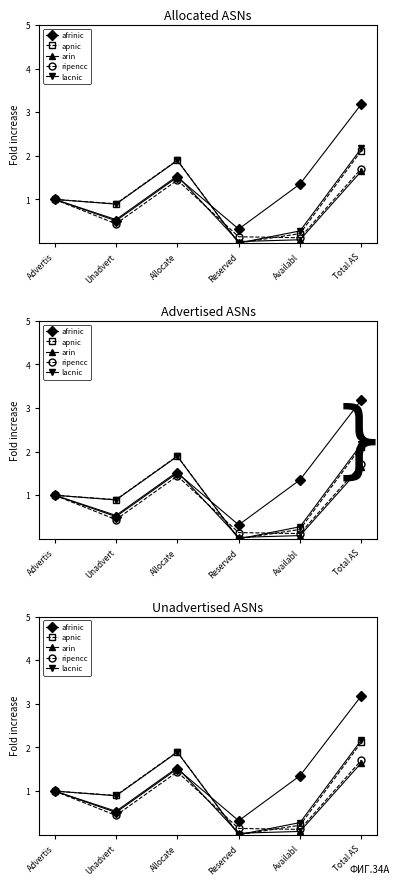

List the series in order of their peak value, lowest first.

arin, ripencc, apnic, lacnic, afrinic